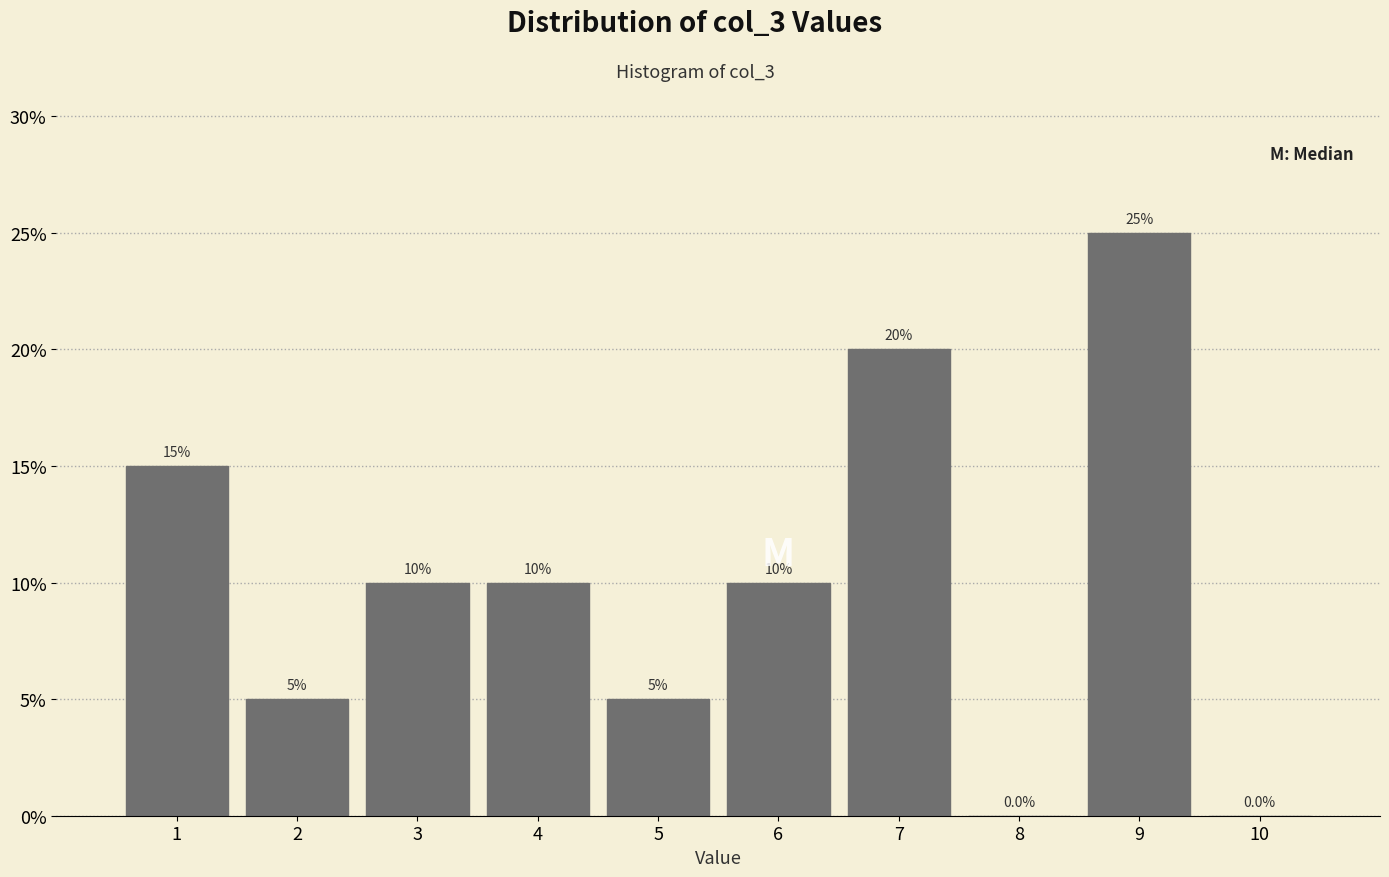

Reading left to right, list every bar in this chart as the range it spans on the x-axis followed by its height.

0.5 to 1.5: 15.0
1.5 to 2.5: 5.0
2.5 to 3.5: 10.0
3.5 to 4.5: 10.0
4.5 to 5.5: 5.0
5.5 to 6.5: 10.0
6.5 to 7.5: 20.0
7.5 to 8.5: 0.0
8.5 to 9.5: 25.0
9.5 to 10.5: 0.0